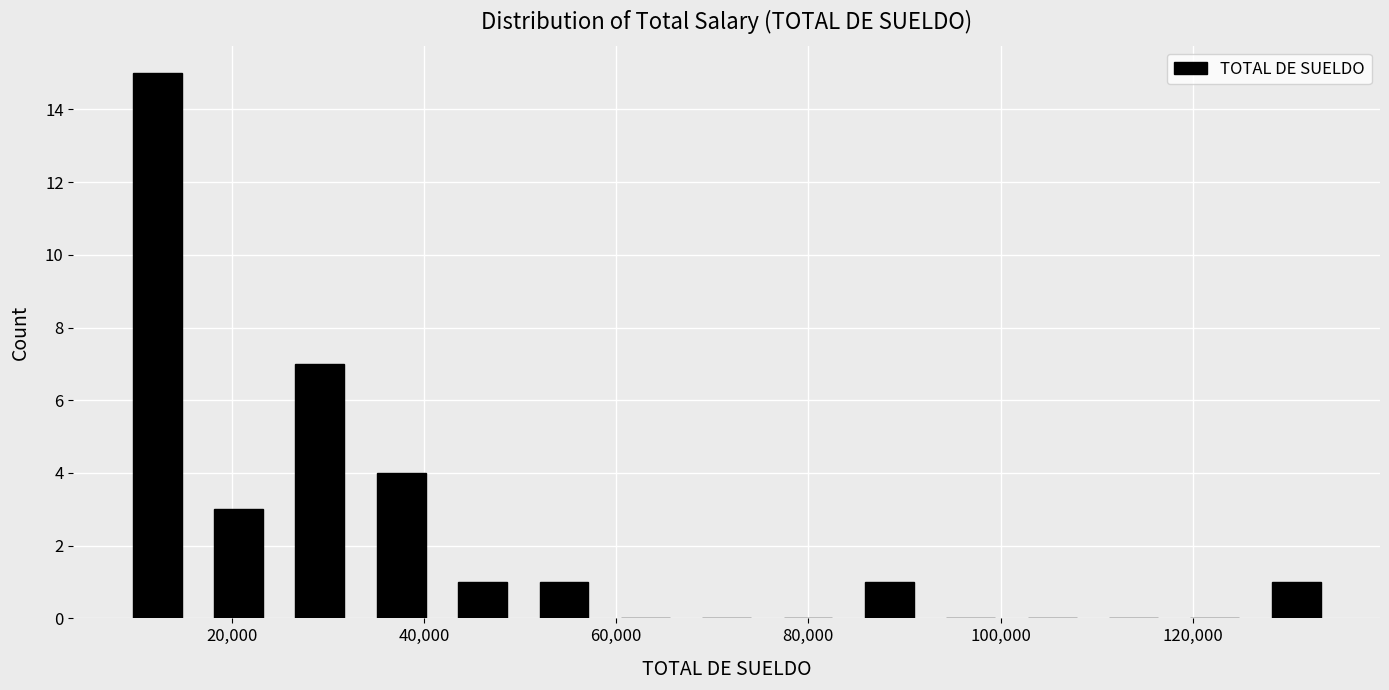

Reading left to right, list every bar in this chart as the range it spans on the x-axis followed by its height. Neither the bar edges nor the heights are printed on the chart, so give them approximately, as read against the axes.

8000 to 16000: 15
16000 to 24000: 3
24000 to 34000: 7
34000 to 42000: 4
42000 to 50000: 1
50000 to 58000: 1
58000 to 68000: 0
68000 to 76000: 0
76000 to 84000: 0
84000 to 92000: 1
92000 to 102000: 0
102000 to 110000: 0
110000 to 118000: 0
118000 to 126000: 0
126000 to 136000: 1